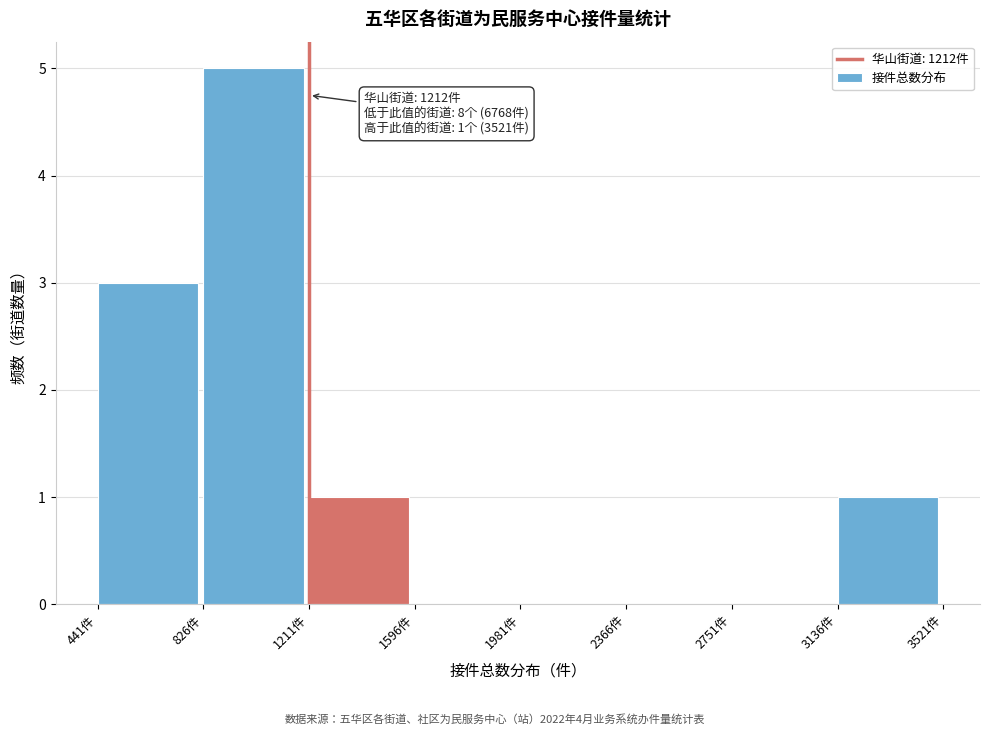

Which range on the x-axis has the tallest bar?

850 to 1200